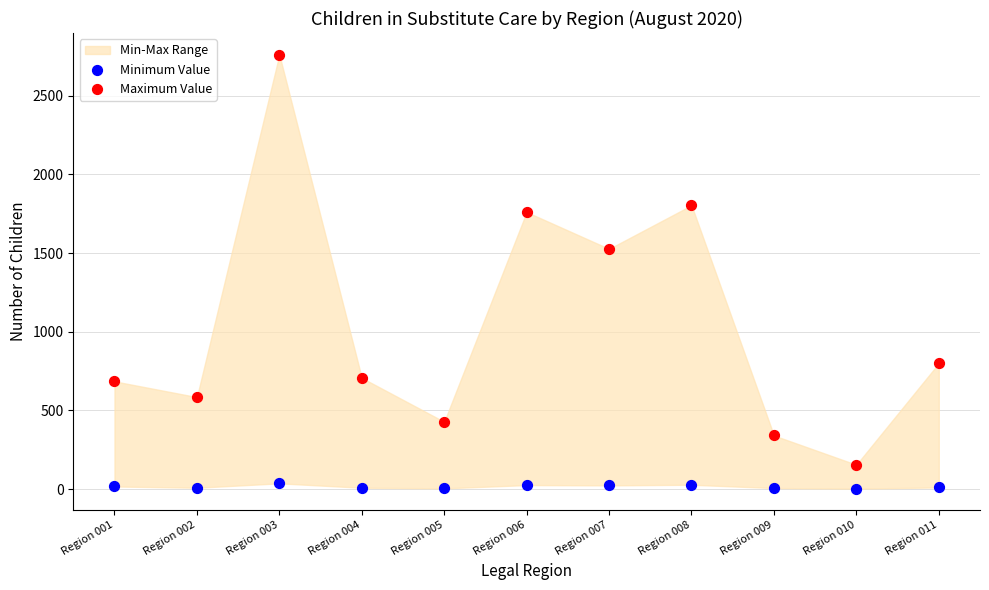

Across all series, what Y value is closest to 1382?

1527